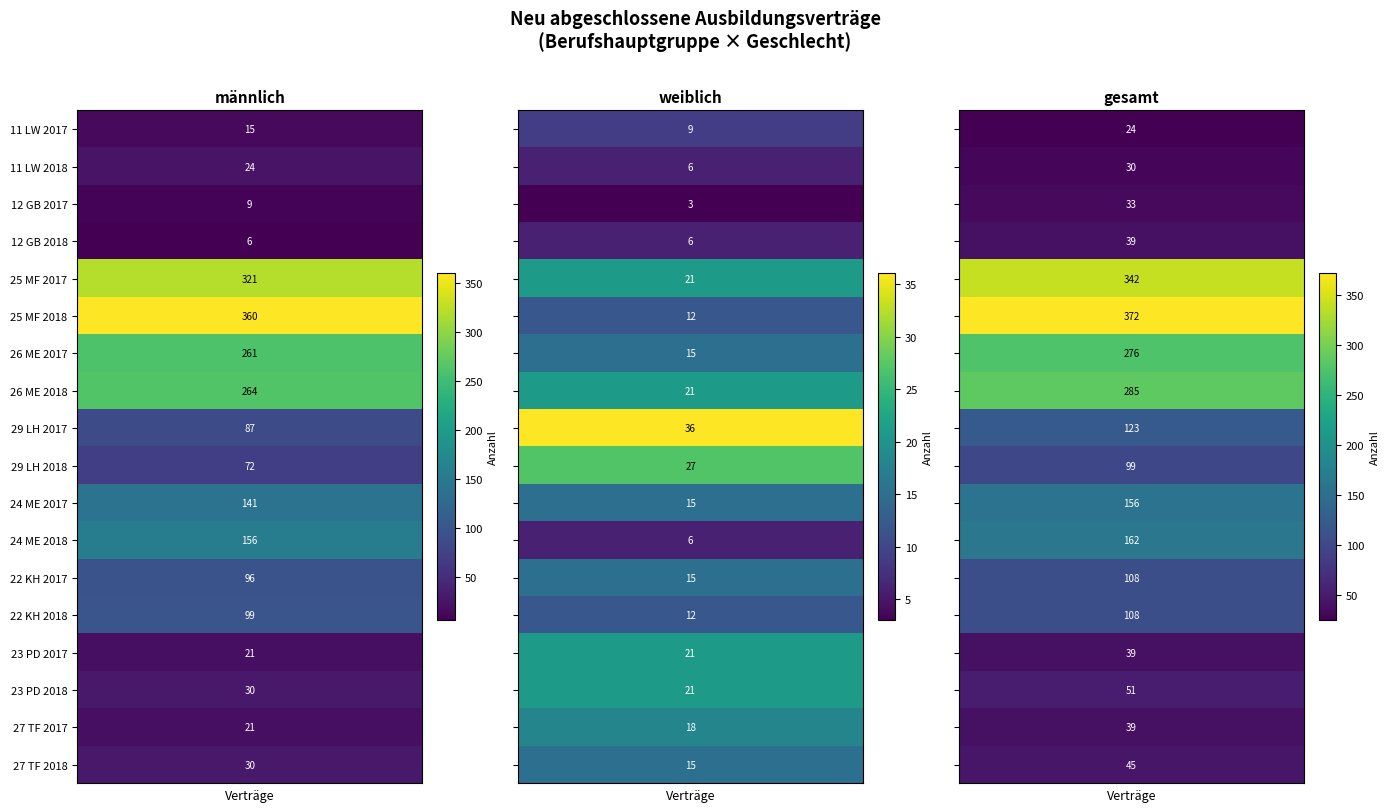

Which series changed the most between 8 and 12?

weiblich